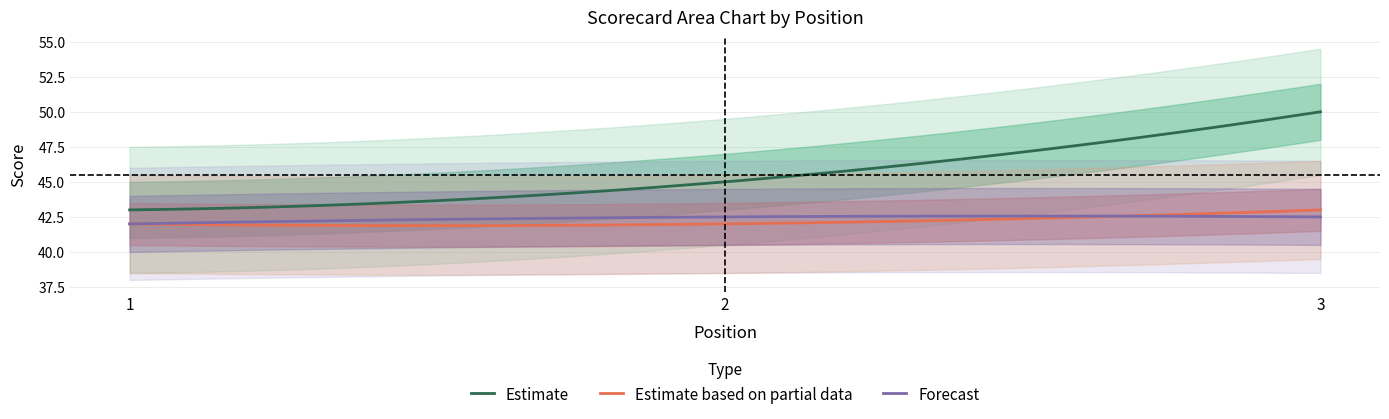

What is the maximum value for Estimate?

50.0